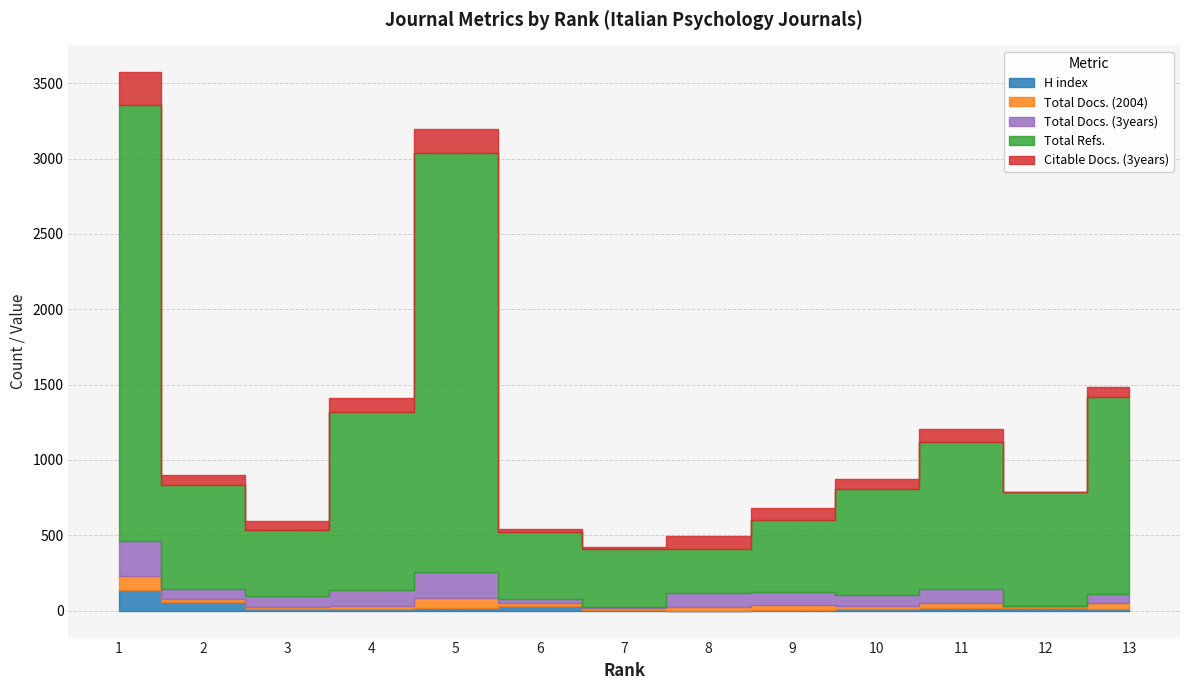

At how many categories does at least one series exceed 1790?

2